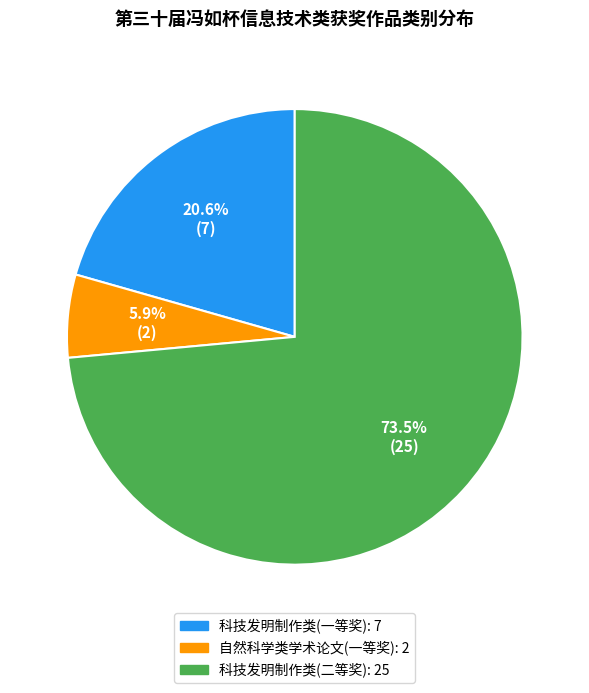

Is there a majority slice in this chart?

Yes